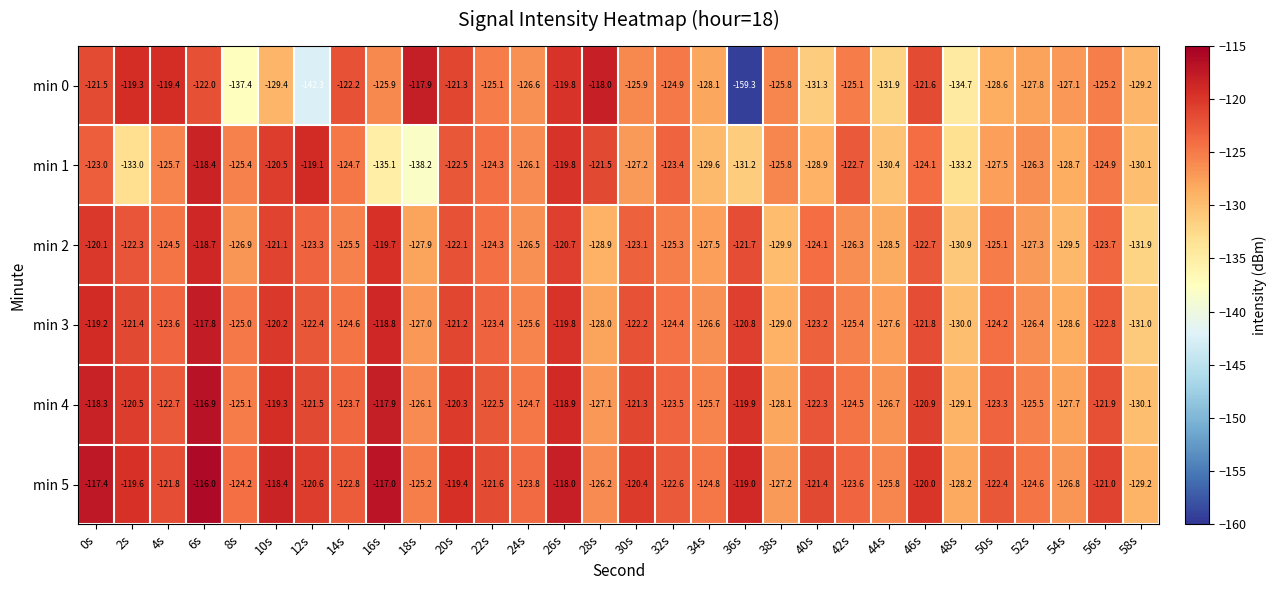

Which series has the largest total across all categories?

min 5